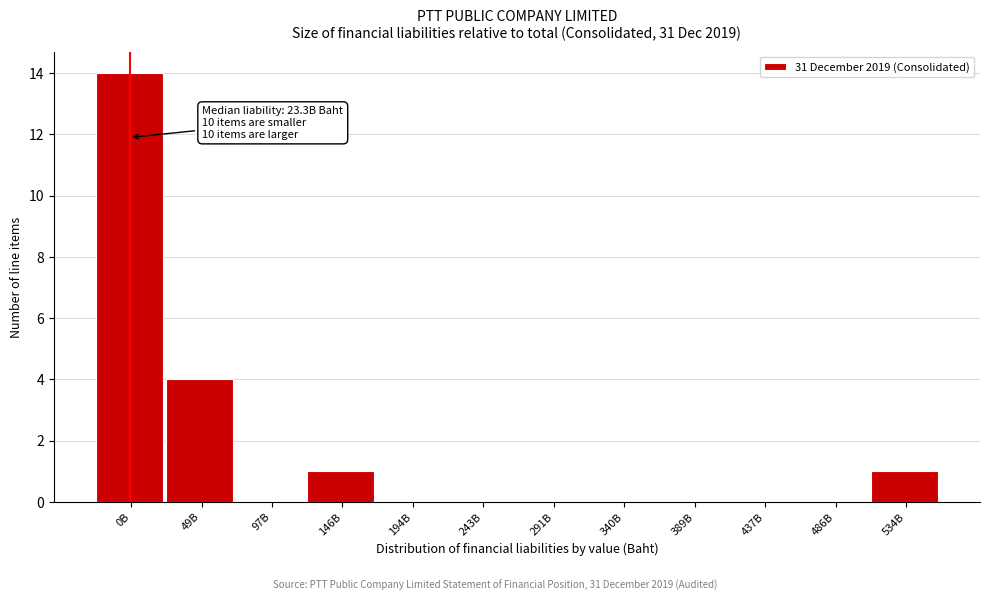

Reading left to right, extract all data points from this chart.

0B=14	49B=4	97B=0	146B=1	194B=0	243B=0	291B=0	340B=0	389B=0	437B=0	486B=0	534B=1